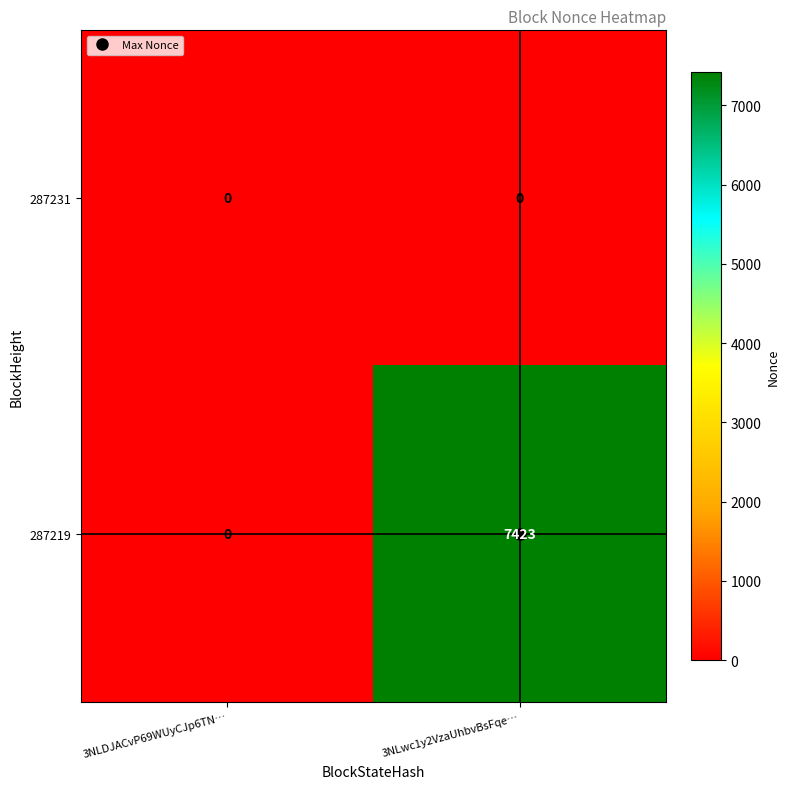

Where is 287219 nearest to the value 3711?

3NLDJACvP69WUyCJp6TN…